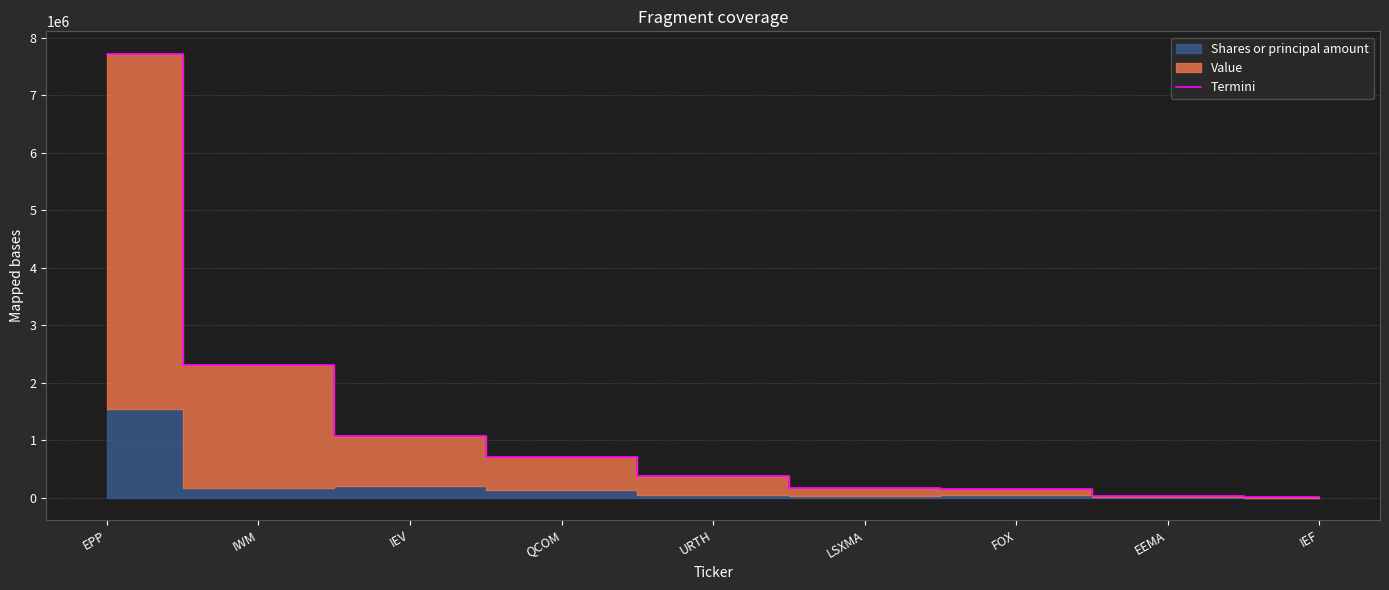

The value at IEV is 1709279.9. True or false?

False